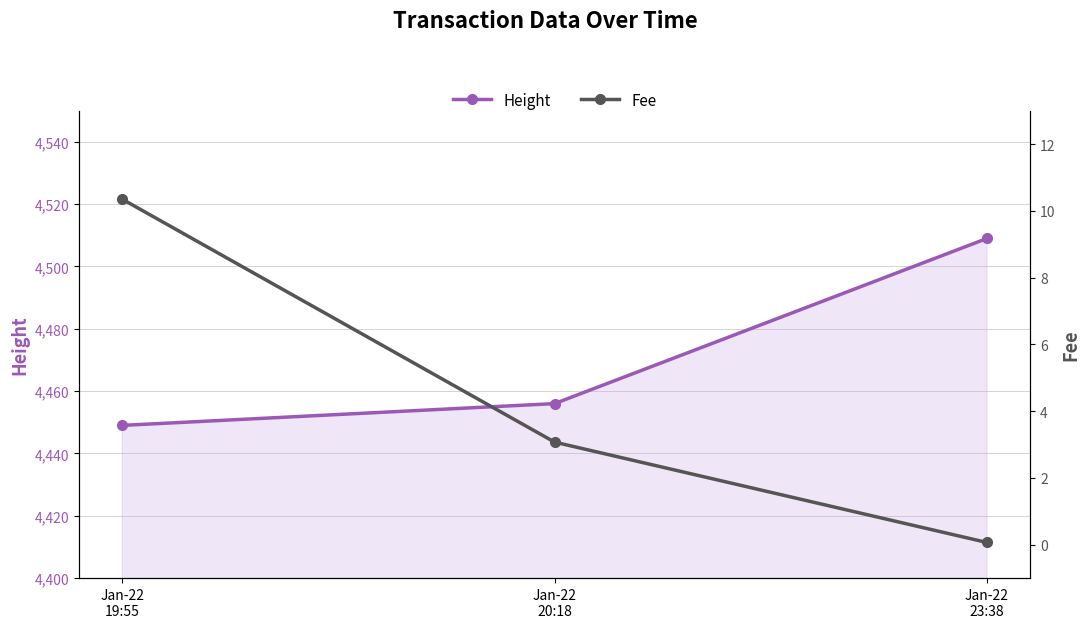

At how many categories does at least one series exceed 2608?

3